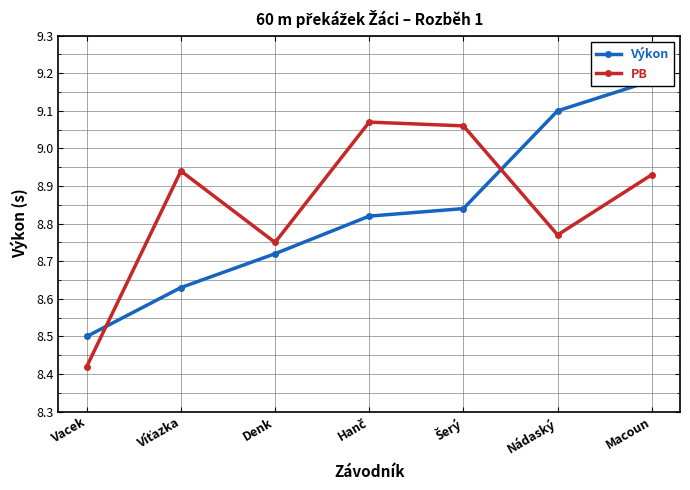

Between which two adjacent categories do PB and Výkon first intersect?

Vacek and Víťazka